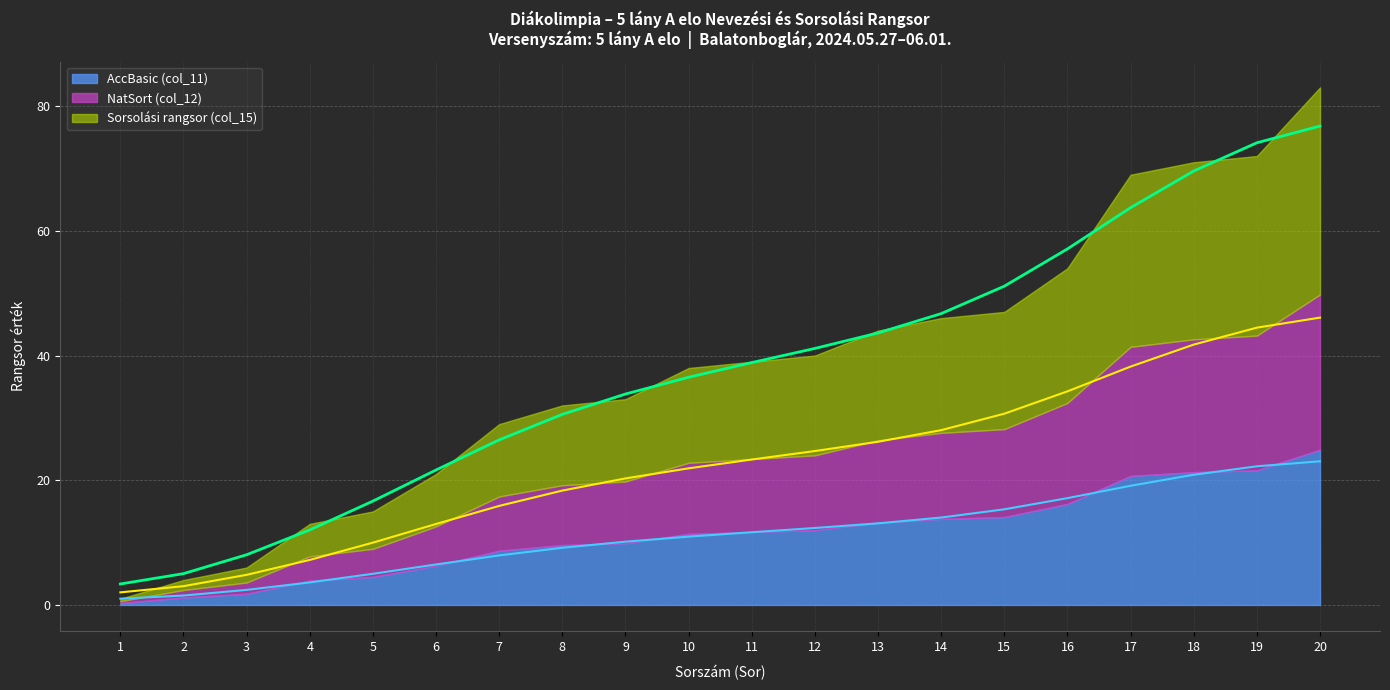

What is the total value across all series at 8?

58.1